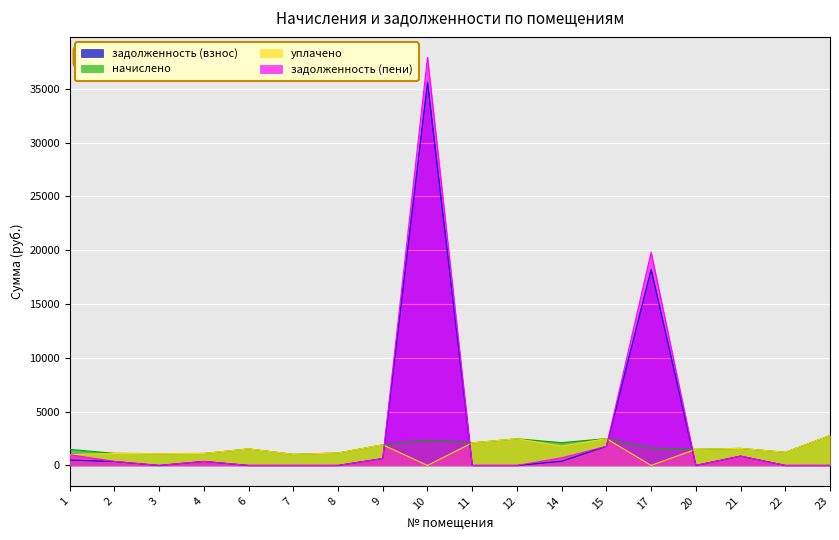

What is the spread (max minus min) of values at 14?

1732.0